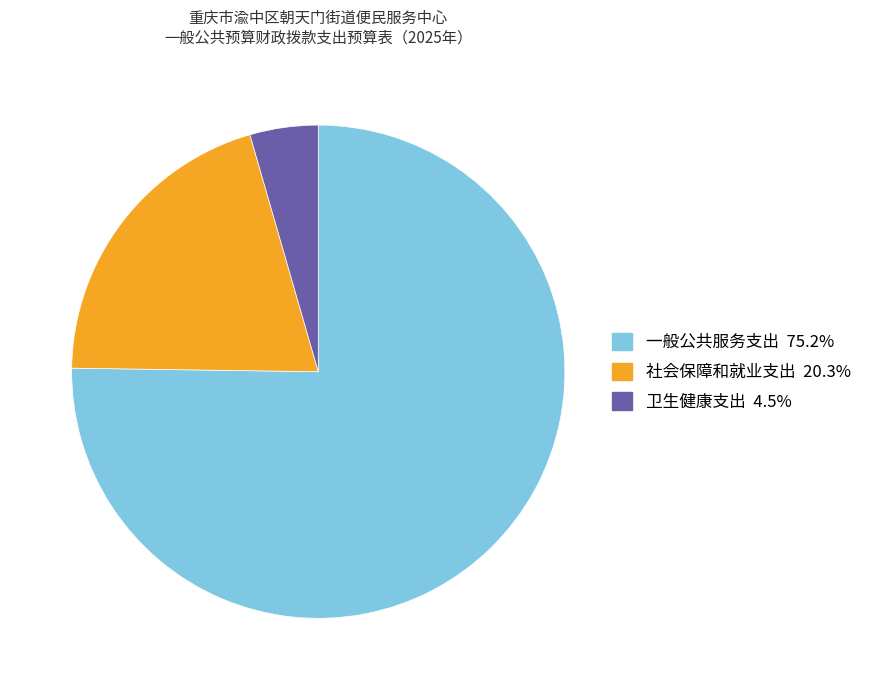

Do 一般公共服务支出 and 社会保障和就业支出 together represent more than half of the pie?

Yes